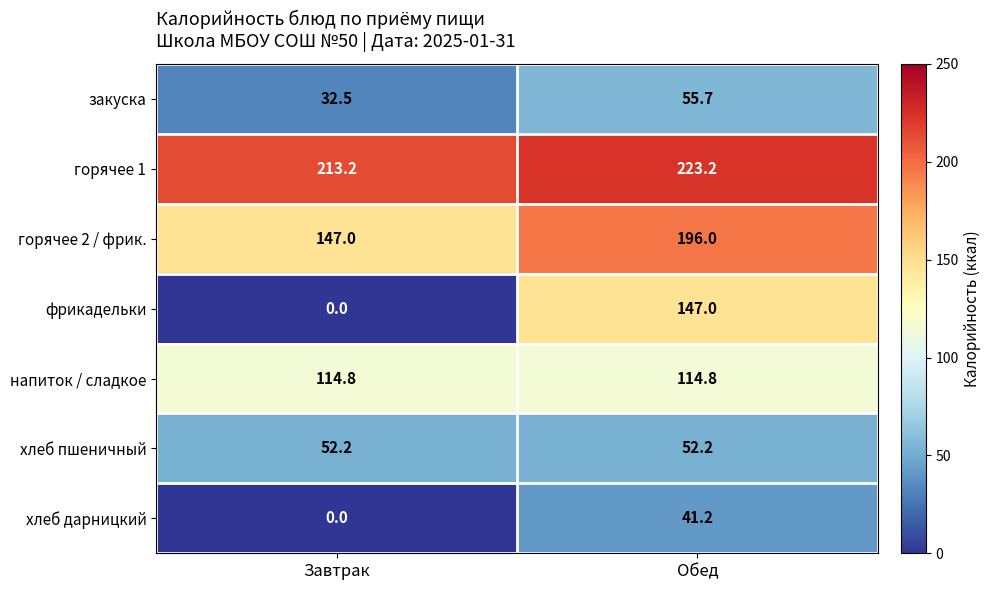

Rank the series by their maximum value, from highest to lowest.

горячее 1, горячее 2 / фрик., фрикадельки, напиток / сладкое, закуска, хлеб пшеничный, хлеб дарницкий